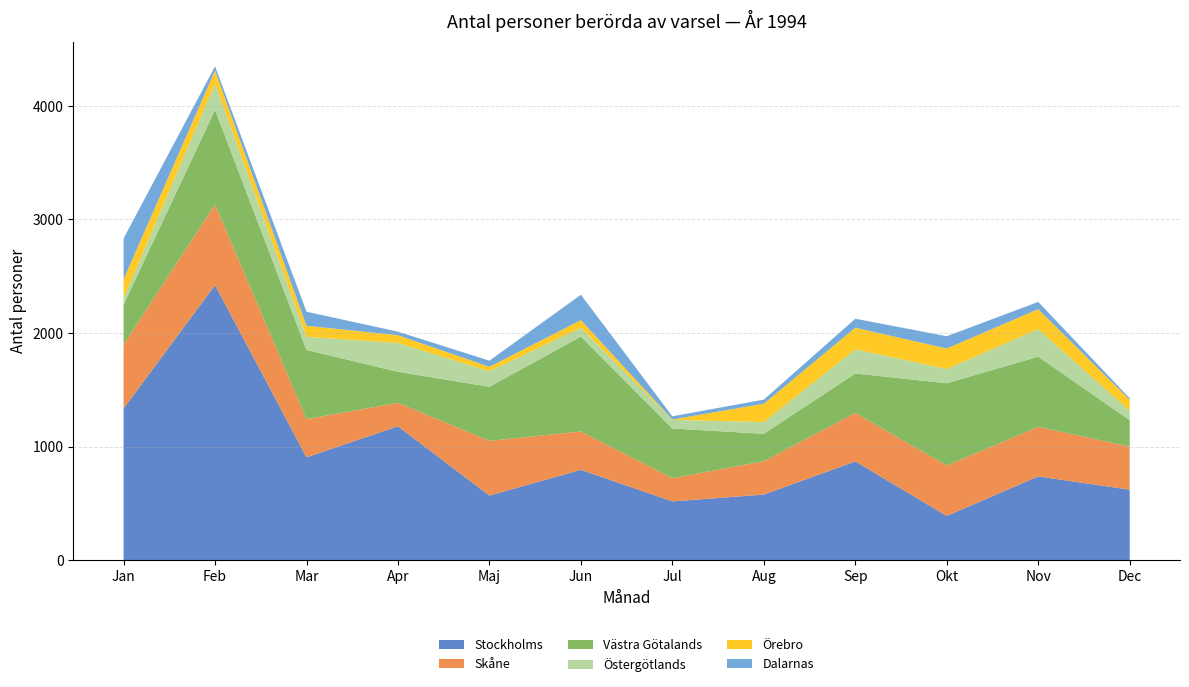

Reading left to right, extract all data points from this chart.

Stockholms: 1335	2421	905	1178	568	795	517	577	869	389	737	620
Skåne: 562	710	336	207	482	338	204	294	427	444	436	379
Västra Götalands: 351	833	609	273	476	835	438	241	347	724	618	233
Östergötlands: 57	231	116	253	137	77	76	103	213	125	243	83
Örebro: 167	115	97	69	39	68	3	162	190	181	175	97
Dalarnas: 360	37	124	31	54	223	28	36	79	108	64	13